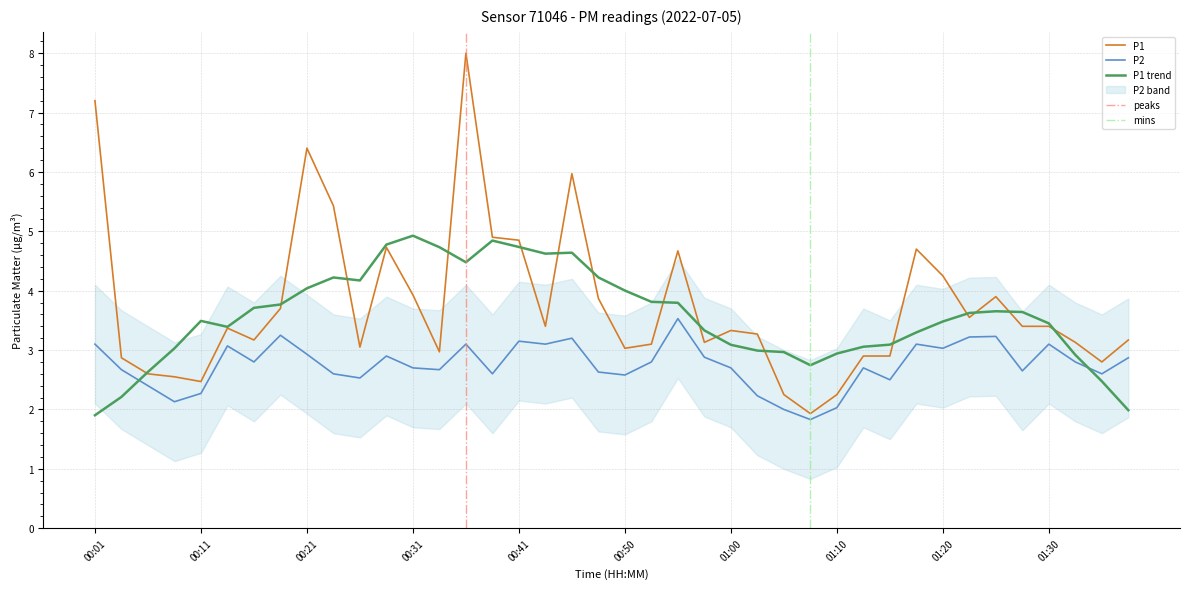

How many data points in P2 are less than 2?

1